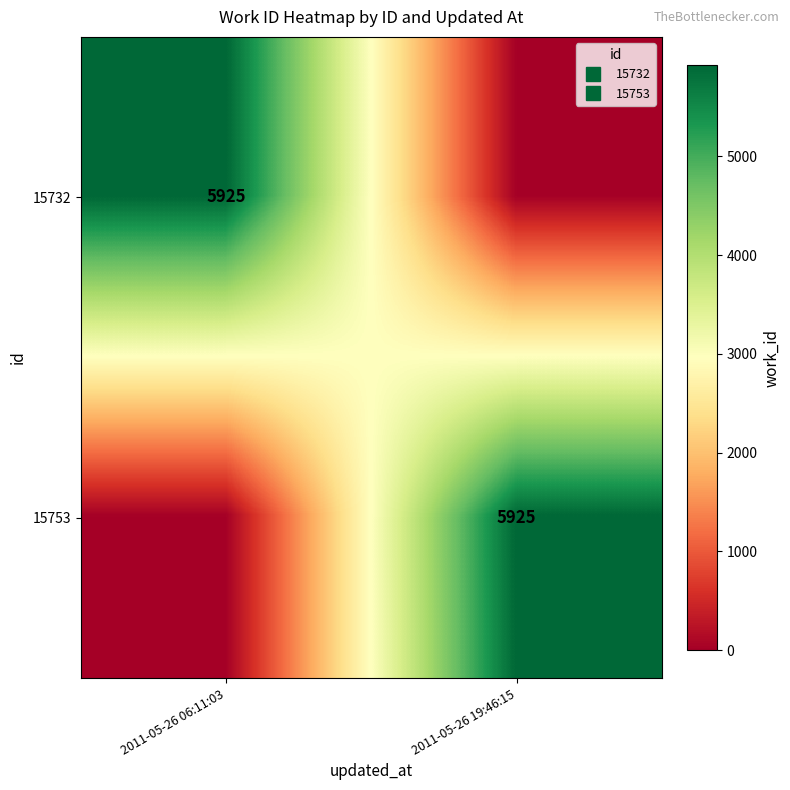

Where is 15732 nearest to the value 2962?

2011-05-26 19:46:15